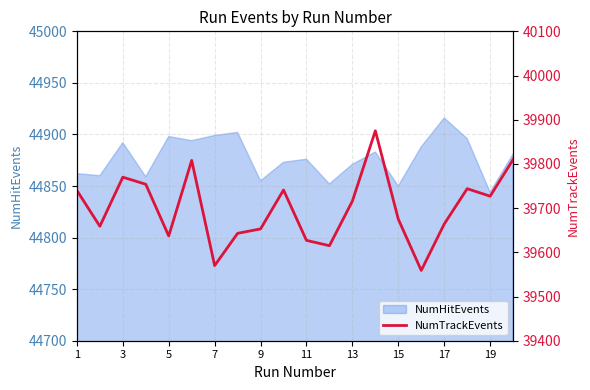

At which label does the data first exceed 39716?

1